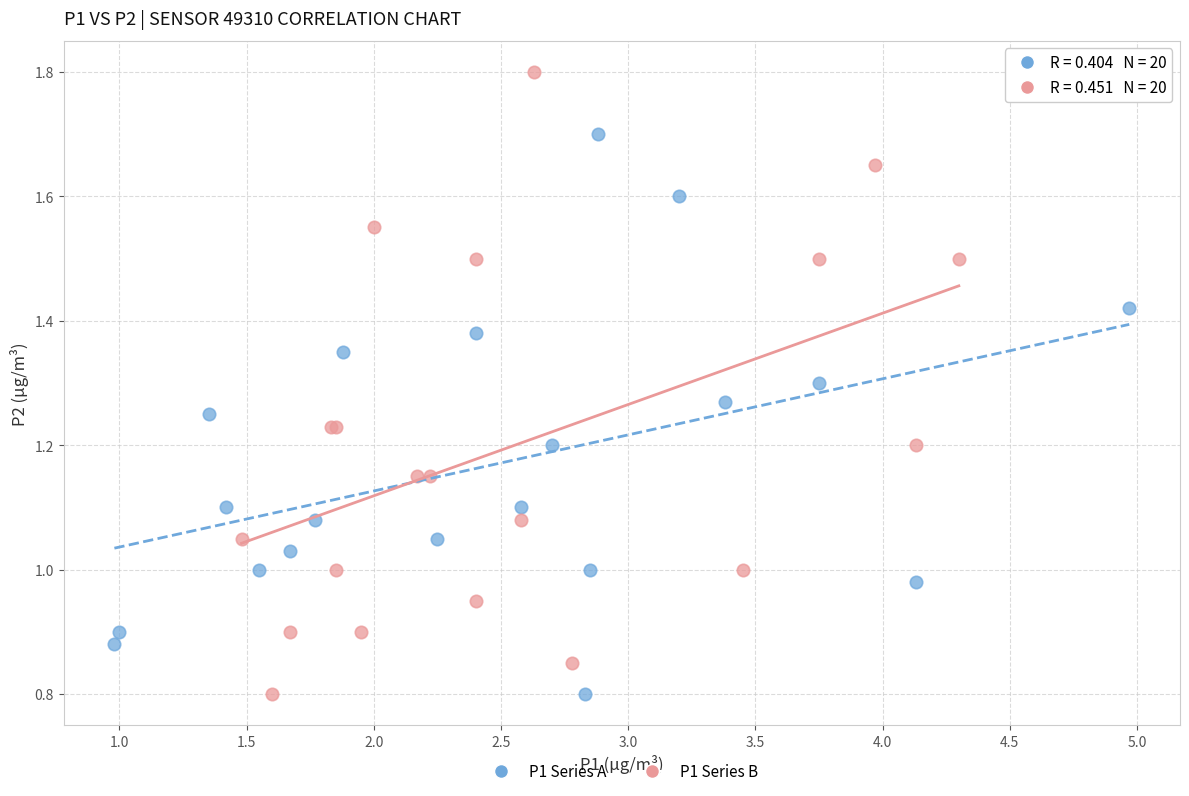

Which series reaches the maximum Y coordinate?

P1 Series B